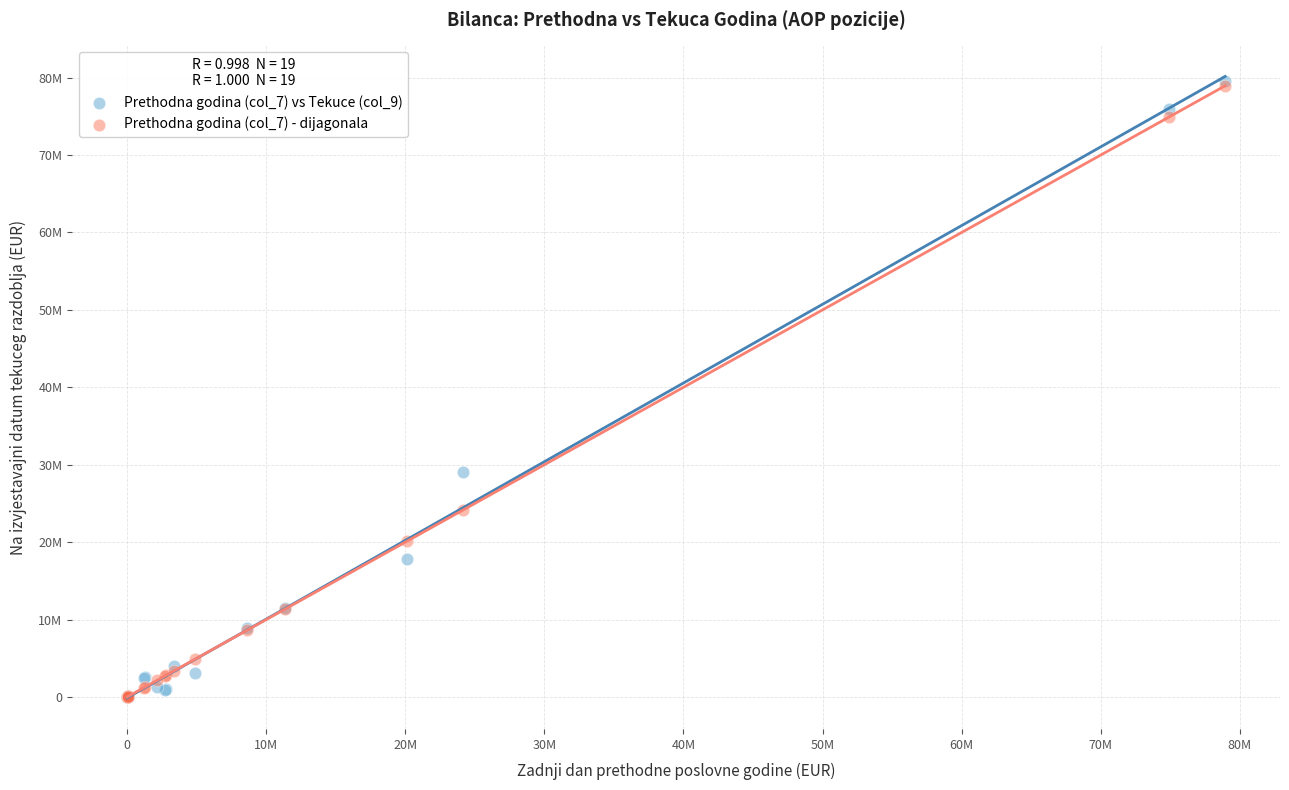

What are all the series names shown in the legend?

Prethodna godina (col_7) vs Tekuce (col_9), Prethodna godina (col_7) - dijagonala